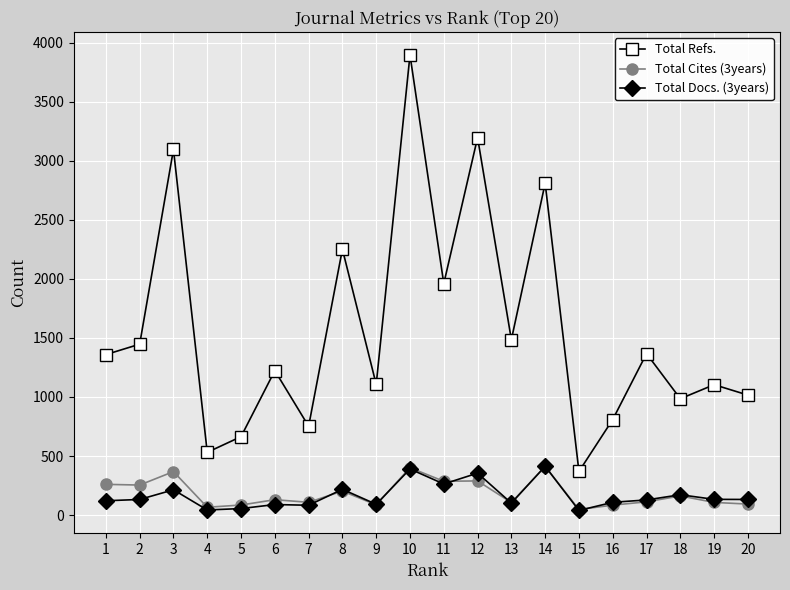

What is the total value across all series at 9?

1283